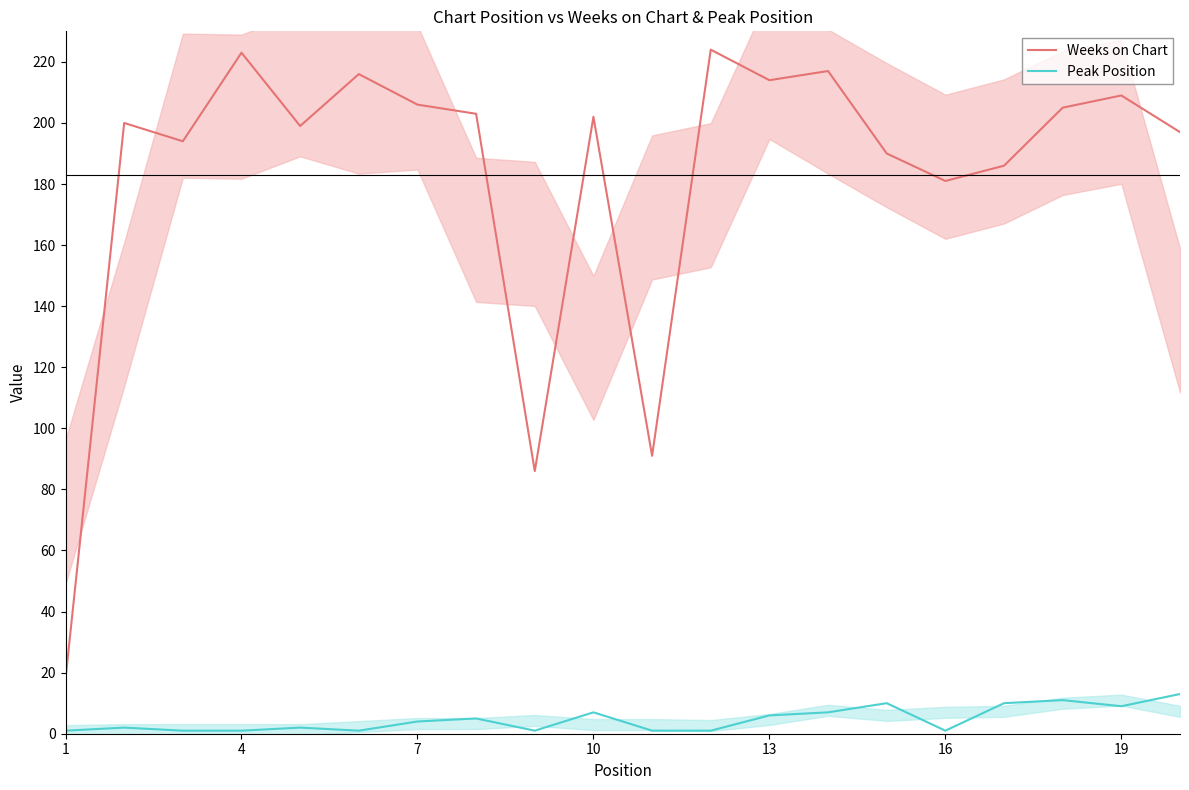

True or false: Peak Position and Weeks on Chart intersect in this chart.

False